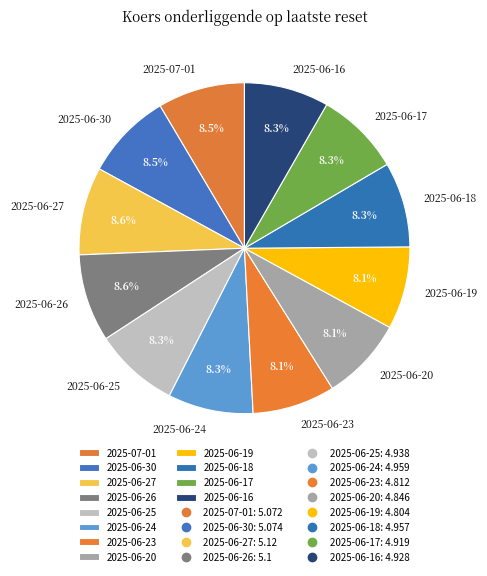

Count the number of slices in the pie.

12